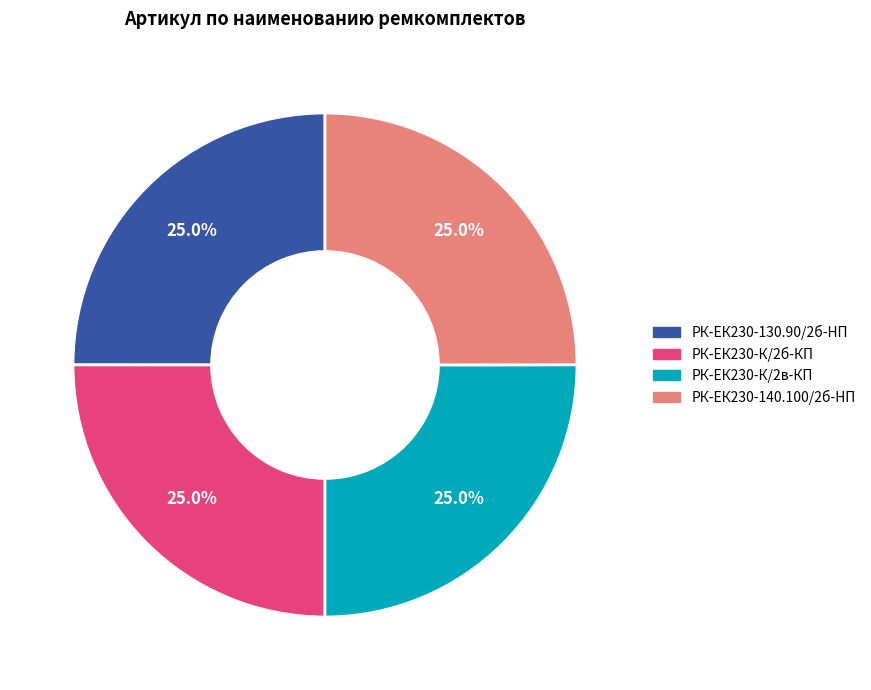

Is there any slice that represents more than half of the pie?

No